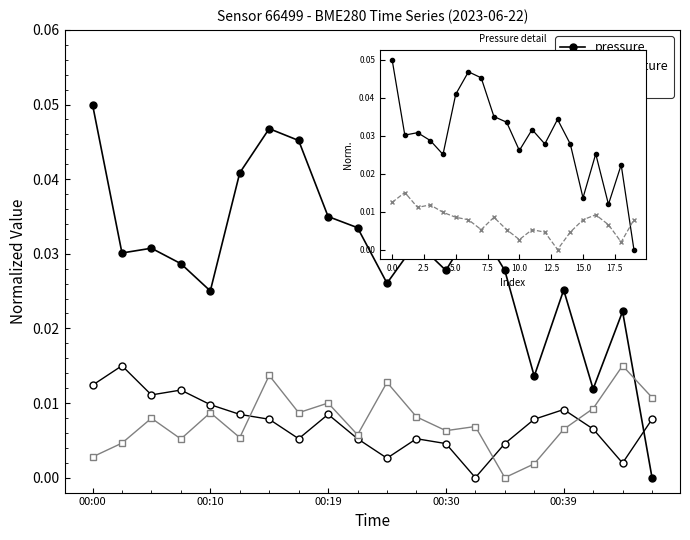

True or false: pressure and humidity cross at least once.

True